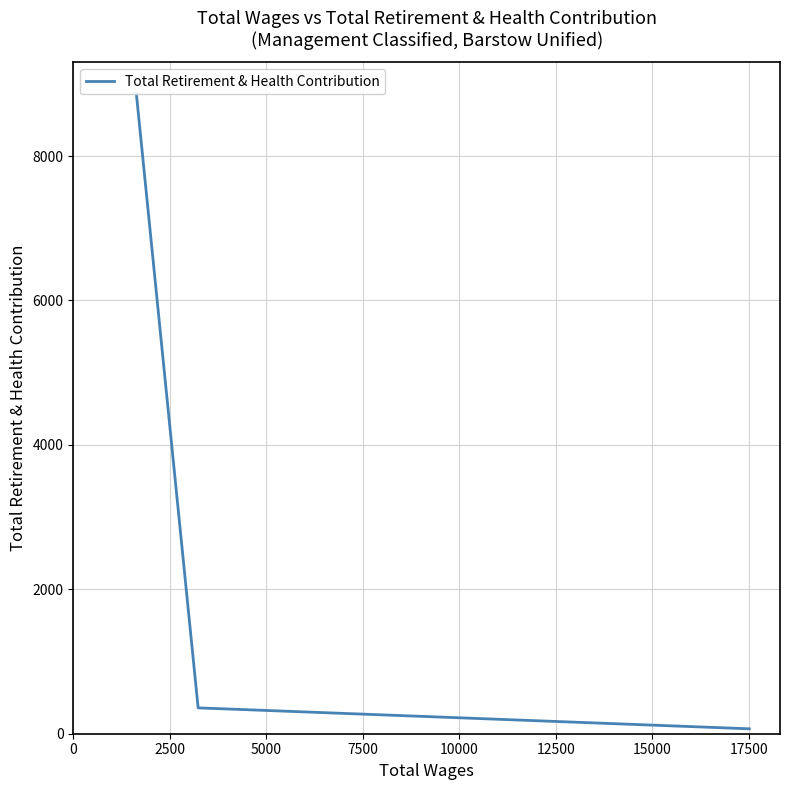

What is the average value?

3095